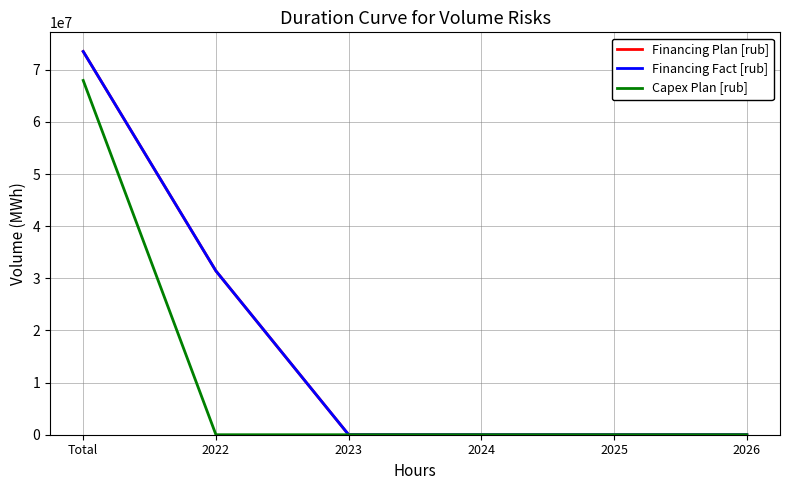

List the labels in order of Financing Plan [rub] value, smallest first.

2023, 2024, 2025, 2026, 2022, Total